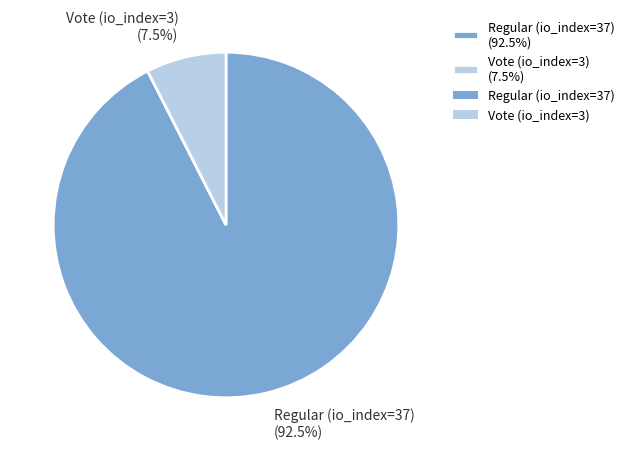

How many slices are in this pie chart?

2